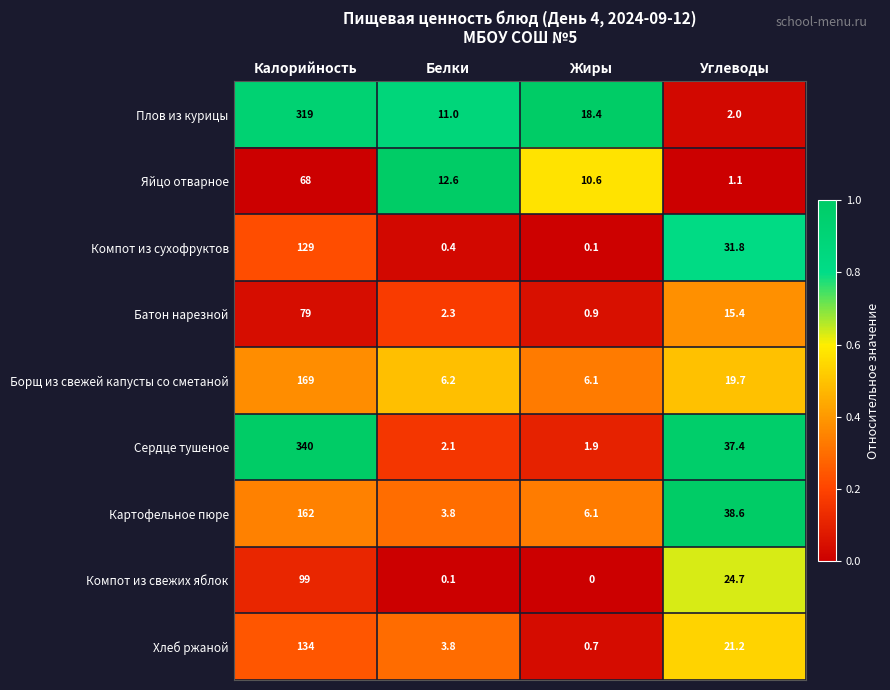

What is the spread (max minus min) of values at Белки?

12.5